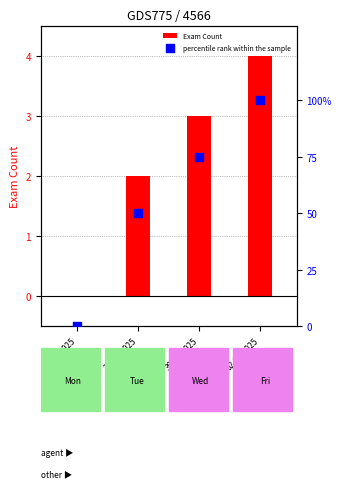

What is the total value across all series at 02.05.2025?

104